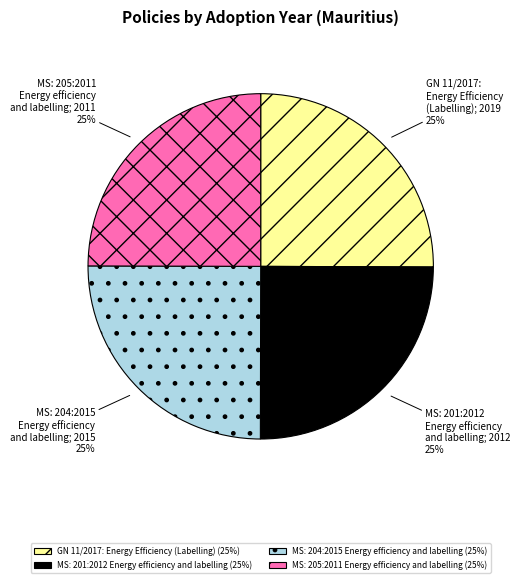

Is it true that MS: 204:2015 Energy efficiency and labelling is 15% of the pie?

False